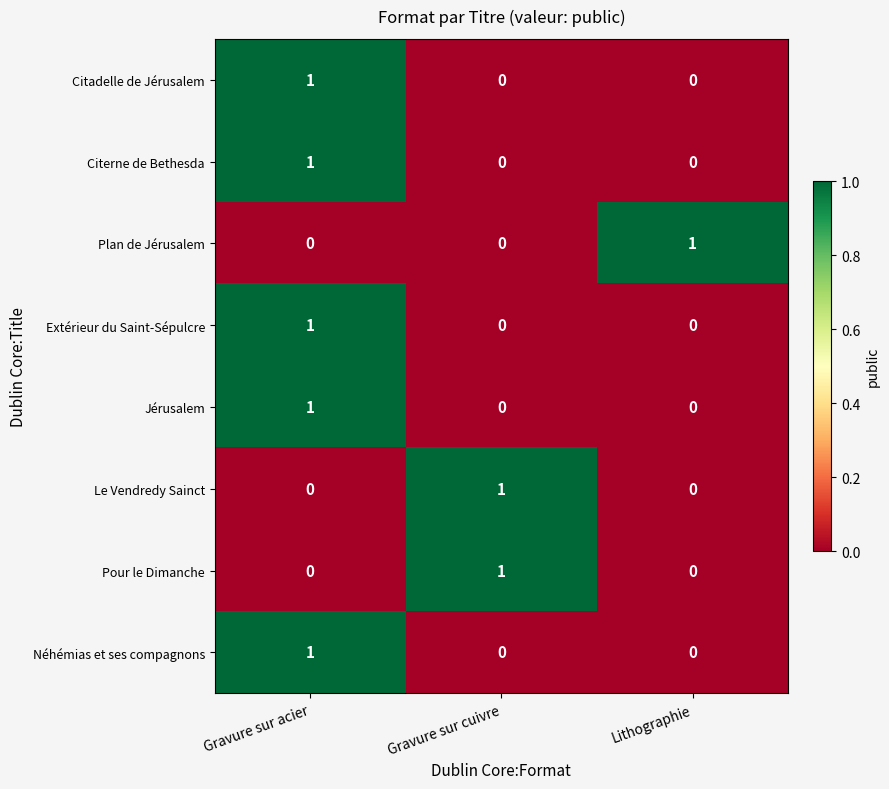

Reading left to right, list all the values displayed in this chart.

Citadelle de Jérusalem: Gravure sur acier=1	Gravure sur cuivre=0	Lithographie=0
Citerne de Bethesda: Gravure sur acier=1	Gravure sur cuivre=0	Lithographie=0
Plan de Jérusalem: Gravure sur acier=0	Gravure sur cuivre=0	Lithographie=1
Extérieur du Saint-Sépulcre: Gravure sur acier=1	Gravure sur cuivre=0	Lithographie=0
Jérusalem: Gravure sur acier=1	Gravure sur cuivre=0	Lithographie=0
Le Vendredy Sainct: Gravure sur acier=0	Gravure sur cuivre=1	Lithographie=0
Pour le Dimanche: Gravure sur acier=0	Gravure sur cuivre=1	Lithographie=0
Néhémias et ses compagnons: Gravure sur acier=1	Gravure sur cuivre=0	Lithographie=0